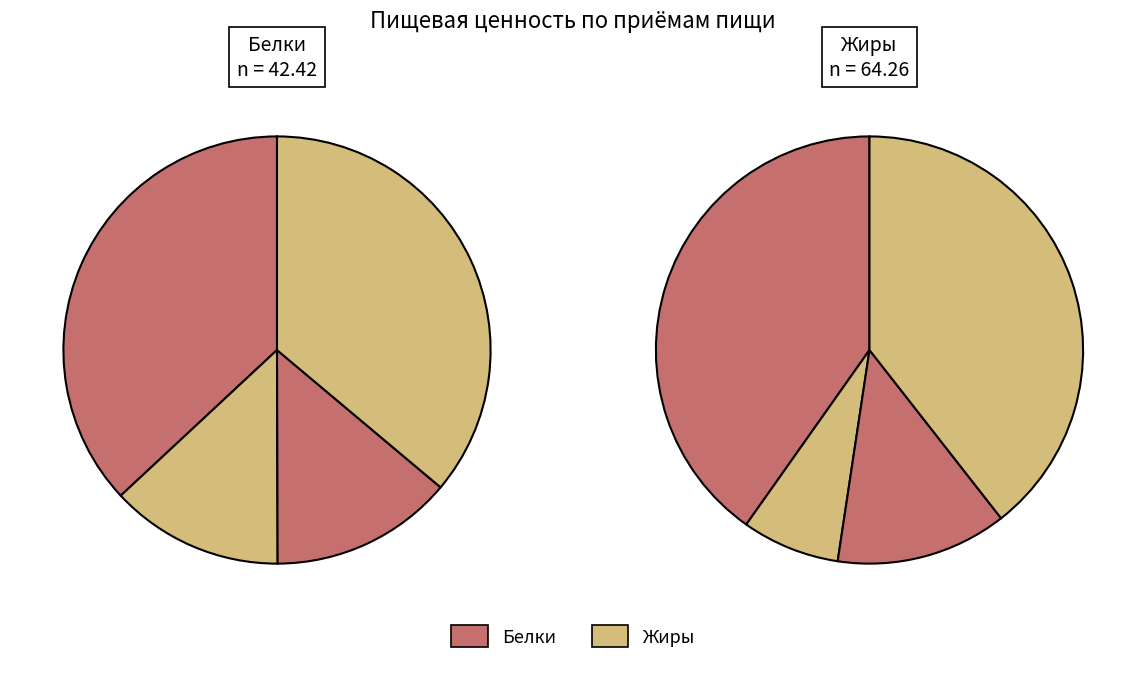

To the nearest percent, what portion does Завтрак 7,00 (бюджет) и ОВЗ represent?

13%